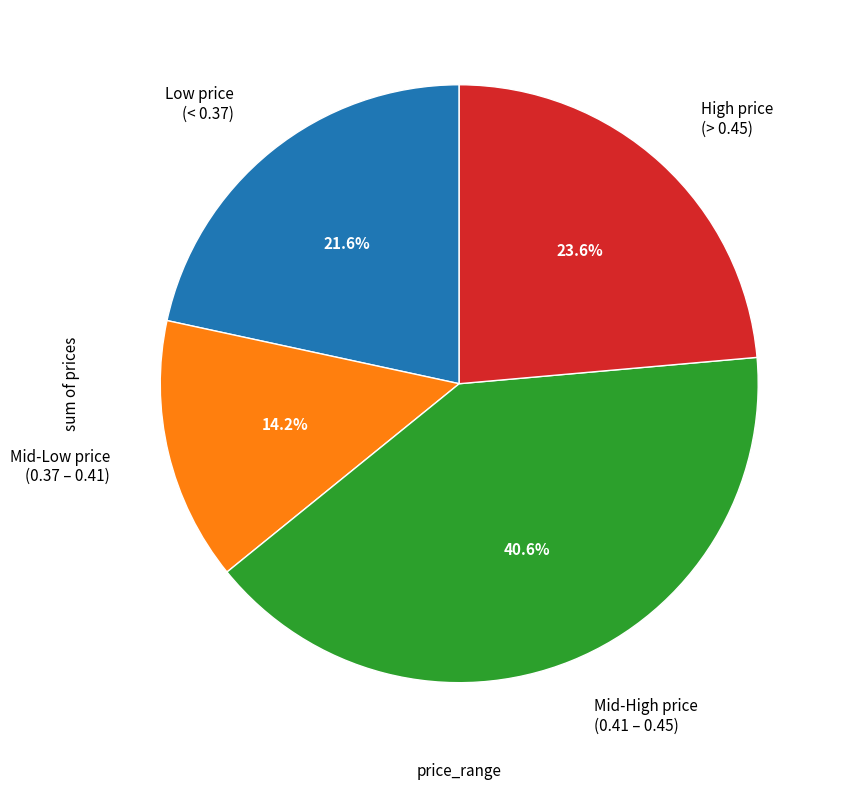

Is there a majority slice in this chart?

No